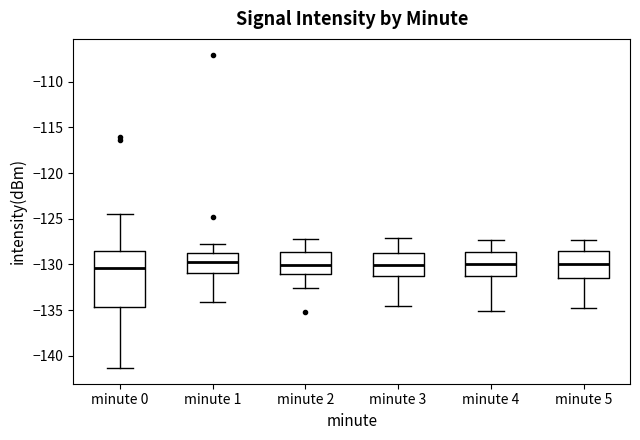

Reading left to right, transcribe this box plot: for each box, give where its median line is, the range the box spans, and where its two whiskers end, as read against the y-axis. The values are not printed on the chart, so give them approximately, as read against the axis.

minute 0: median -130.5, box -134.5 to -128.5, whiskers -141.5 to -124.5
minute 1: median -129.5, box -131.0 to -128.5, whiskers -134.0 to -128.0
minute 2: median -130.0, box -131.0 to -128.5, whiskers -132.5 to -127.0
minute 3: median -130.0, box -131.5 to -128.5, whiskers -134.5 to -127.0
minute 4: median -130.0, box -131.0 to -128.5, whiskers -135.0 to -127.5
minute 5: median -130.0, box -131.5 to -128.5, whiskers -135.0 to -127.5